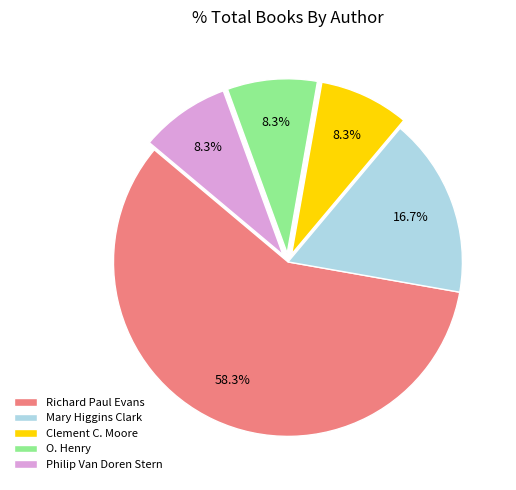

To the nearest percent, what percentage of the pie is Richard Paul Evans?

58%